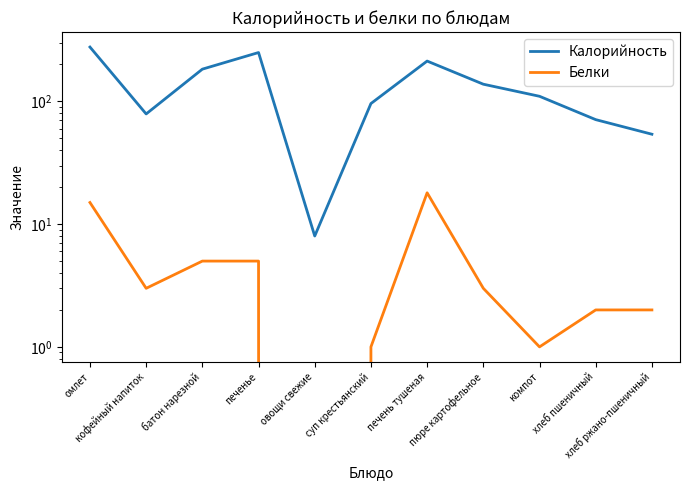

What is the value of the Белки point at the 3rd from the left?

5